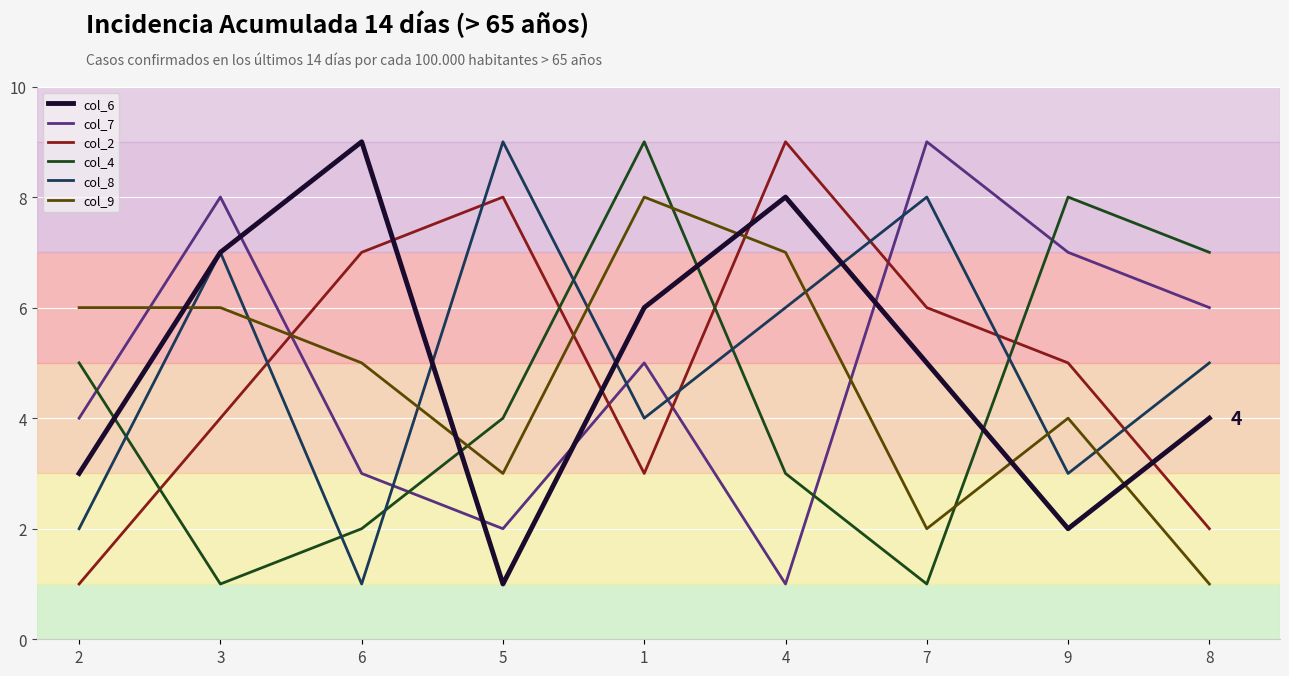

What is the smallest value displayed?

1